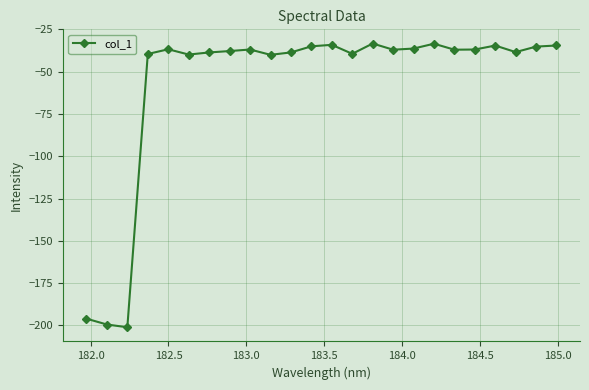

True or false: there are more than 2 points higher than both neighbors.

True